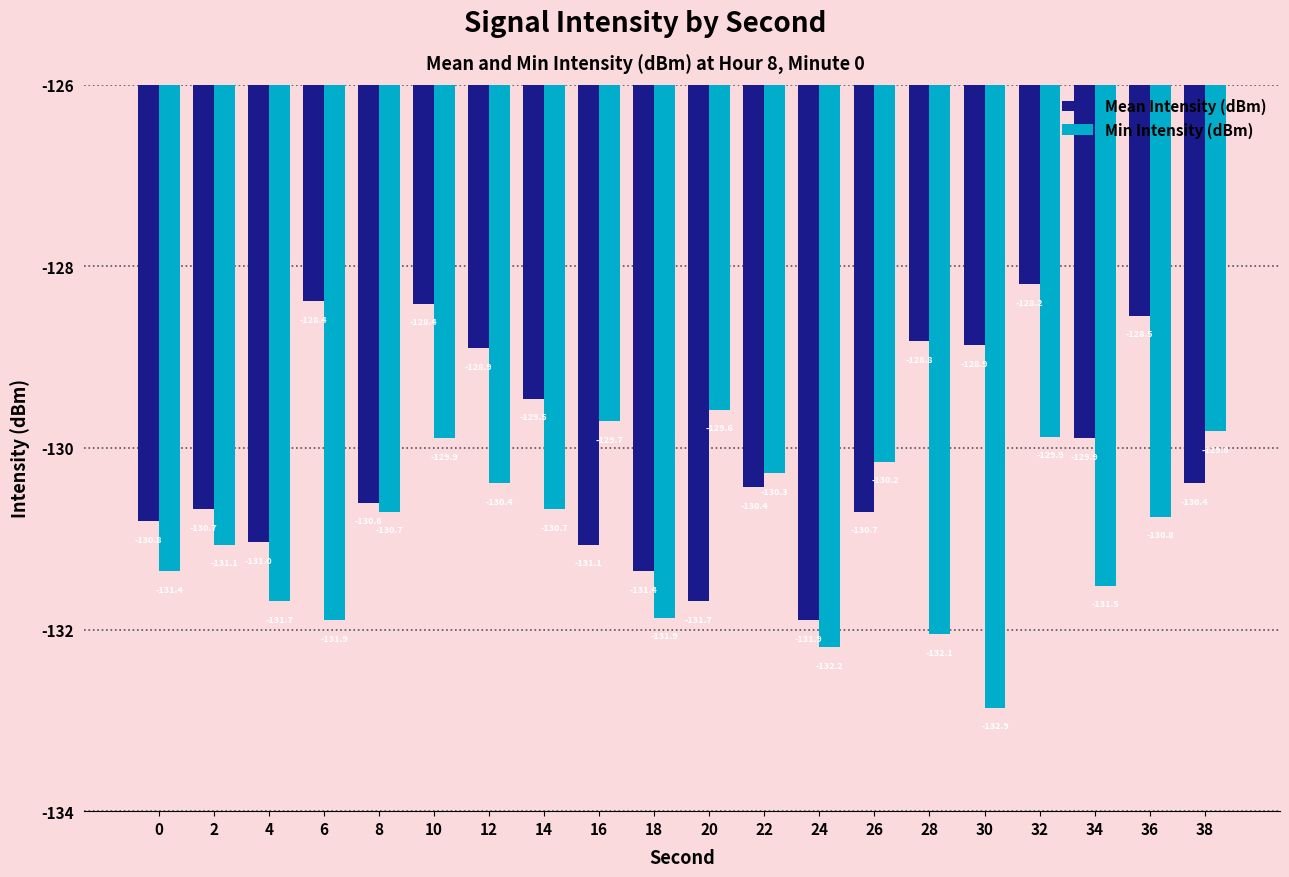

Rank the series at 20 from highest to lowest value.

Min Intensity (dBm), Mean Intensity (dBm)